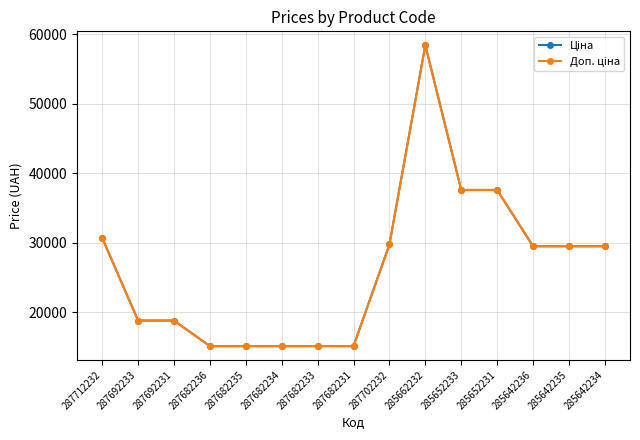

What value does the Доп. ціна series have at 287682236?

15120.0